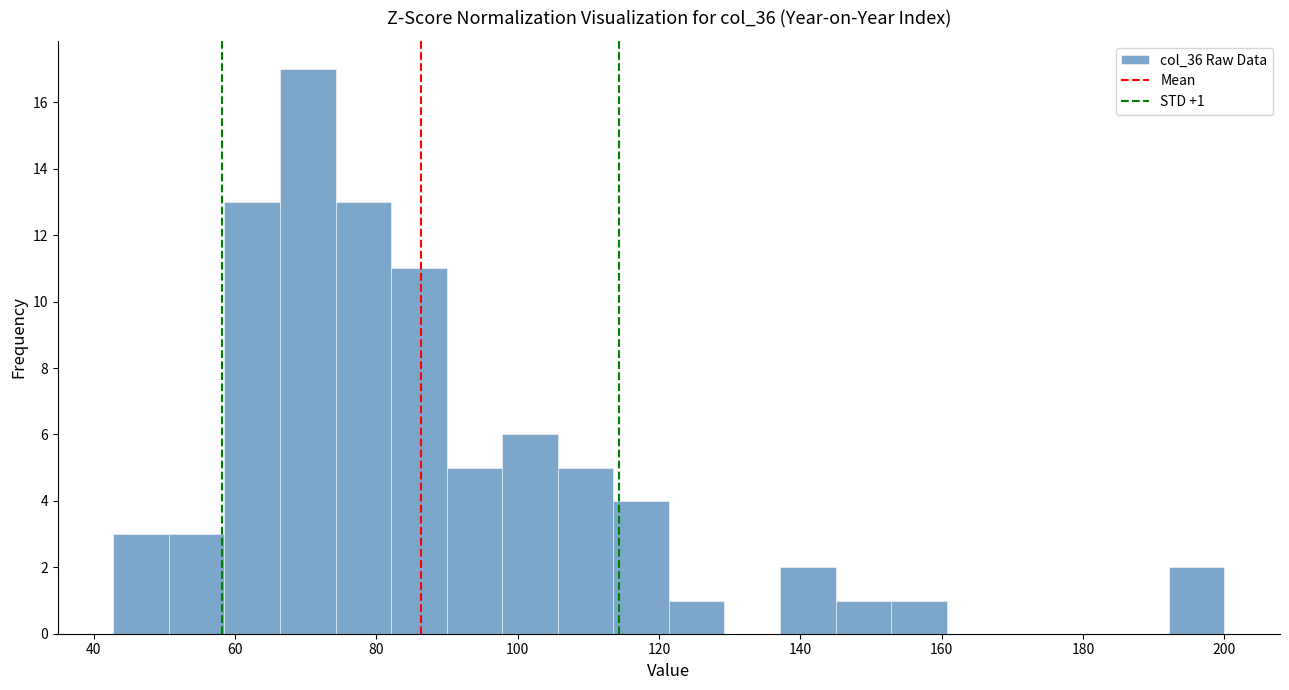

Around what value on the x-axis is the tallest bar? Give the approximate position of its centre, as read against the axis.

70